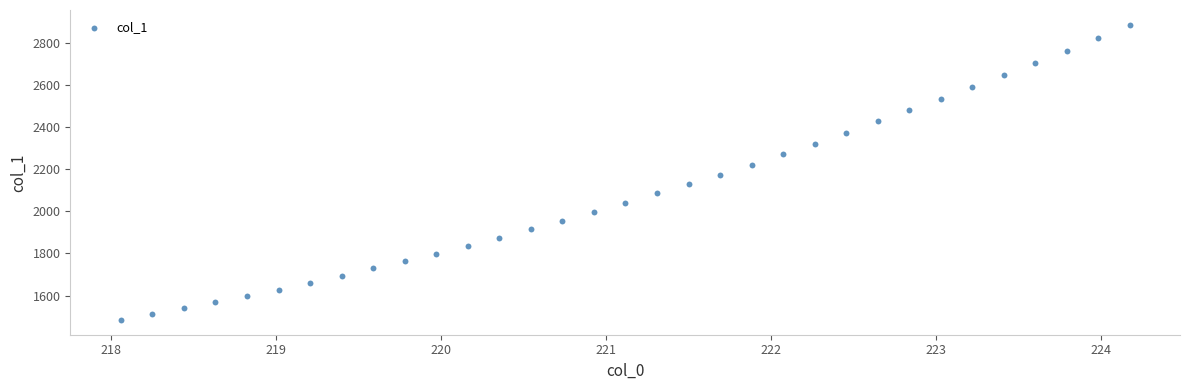

What is the range of Y values (max minus min)?

1403.8